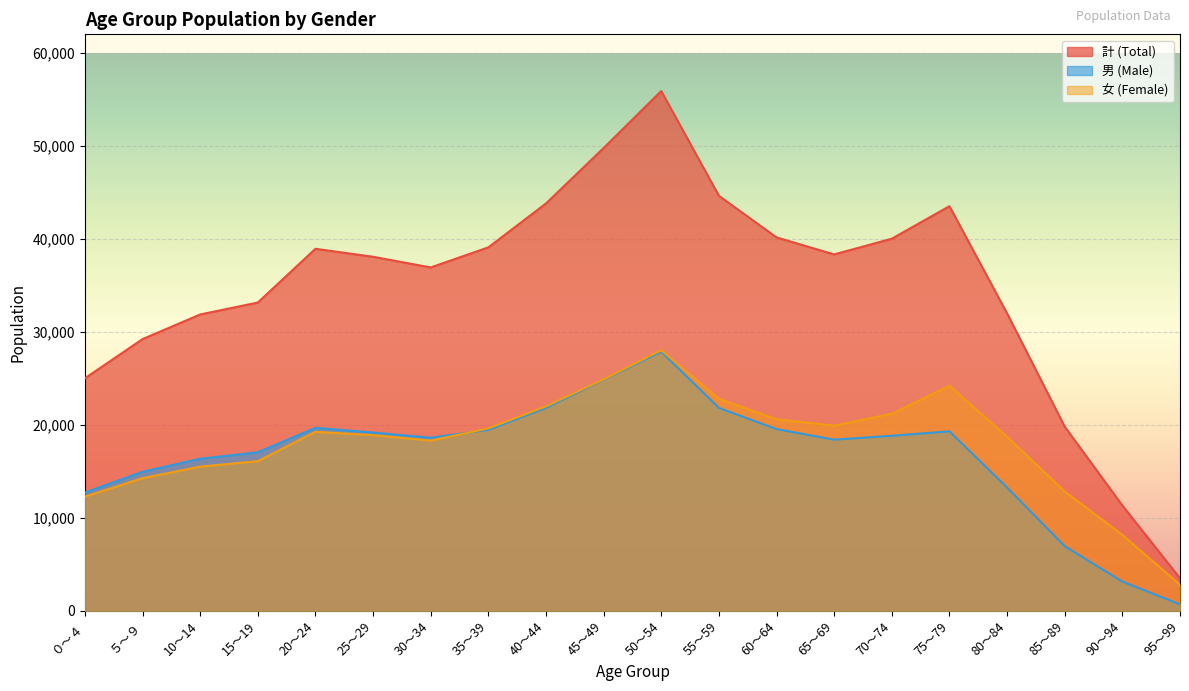

At which category is the sum across all series the highest?

50～54